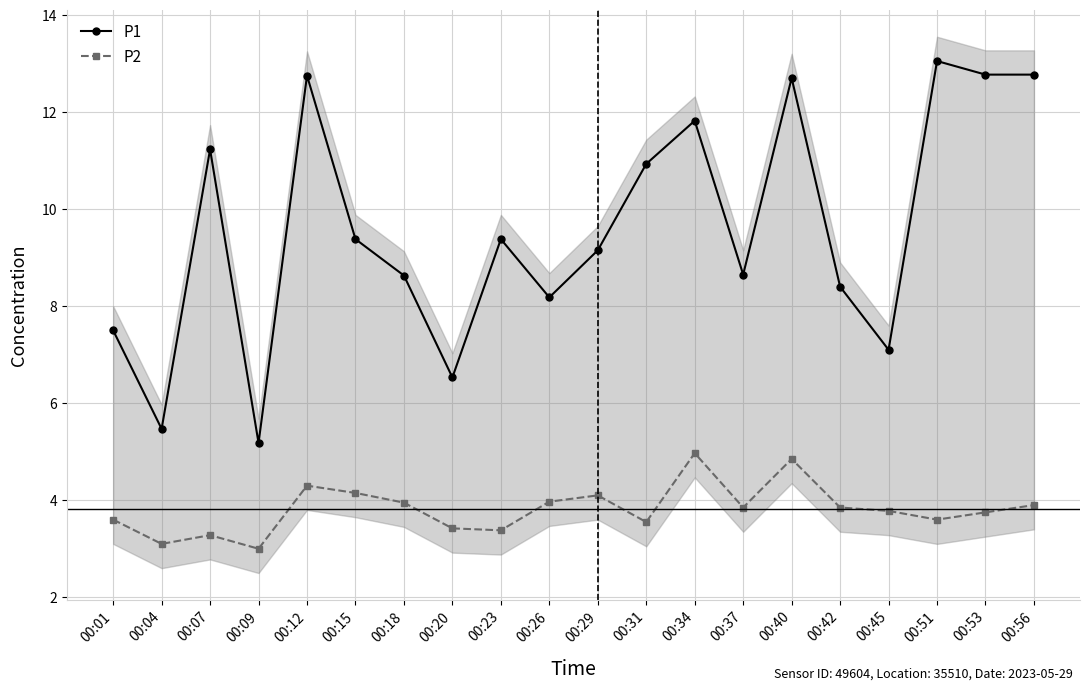

What is the difference between the P1 values at 00:20 and 00:31?

4.4